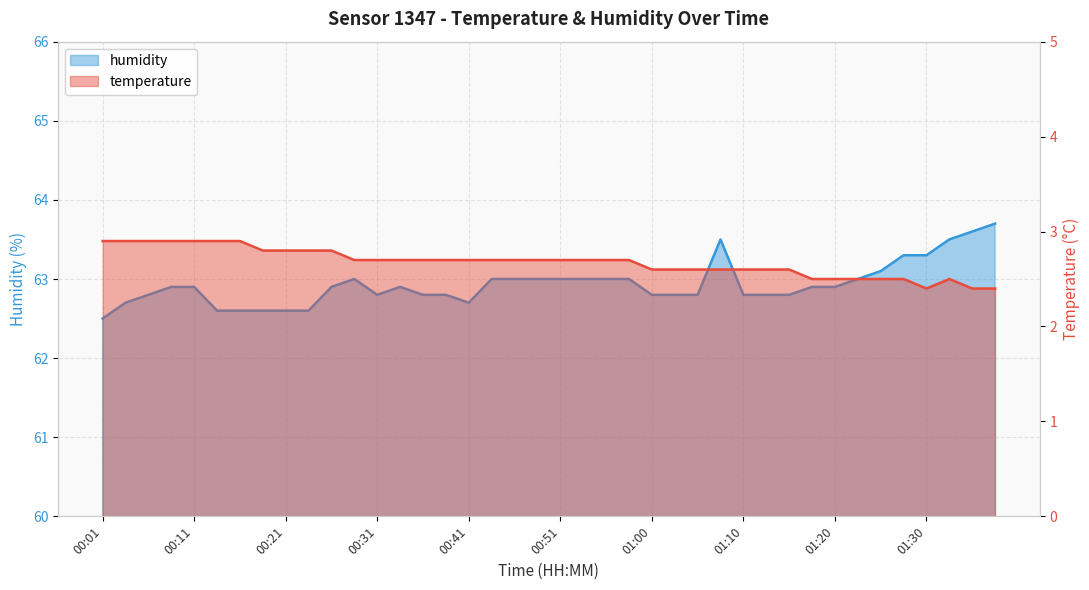

Rank the categories by humidity value from highest to lowest.

01:37, 01:34, 01:08, 01:32, 01:27, 01:30, 01:25, 00:28, 00:43, 00:46, 00:48, 00:51, 00:53, 00:56, 00:58, 01:22, 00:09, 00:11, 00:26, 00:33, 01:17, 01:20, 00:06, 00:31, 00:36, 00:38, 01:00, 01:03, 01:05, 01:10, 01:13, 01:15, 00:04, 00:41, 00:14, 00:16, 00:19, 00:21, 00:24, 00:01